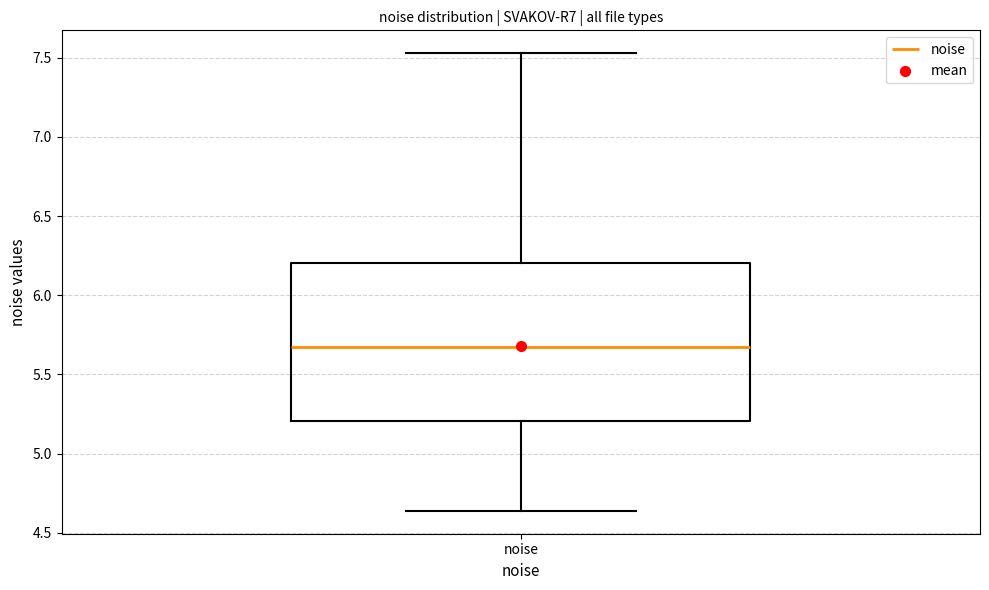

Where does the median line of the box for noise sit on the y-axis? The values are not printed on the chart, so give them approximately, as read against the axis.

5.65